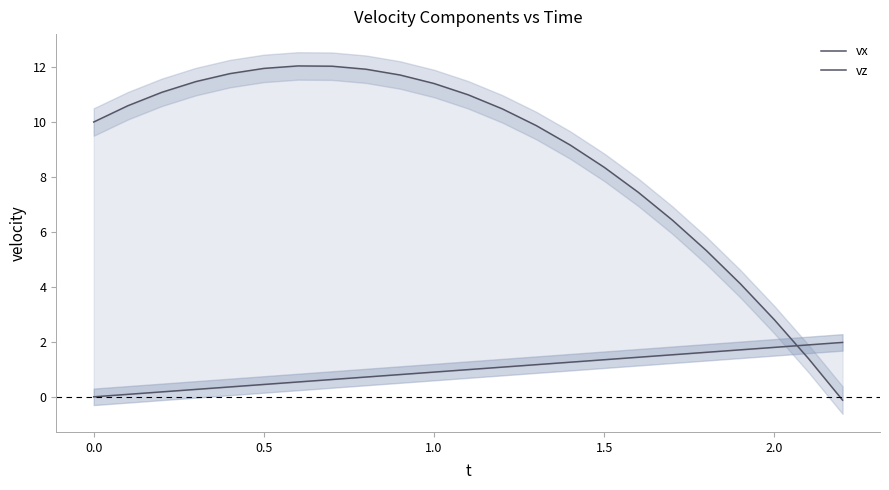

Rank the series by their maximum value, from lowest to highest.

vx, vz